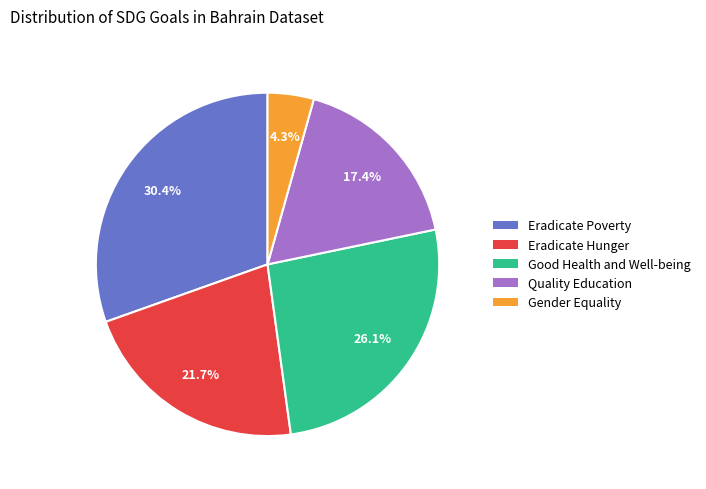

To the nearest percent, what is the difference between the Good Health and Well-being and Quality Education slice percentages?

9%